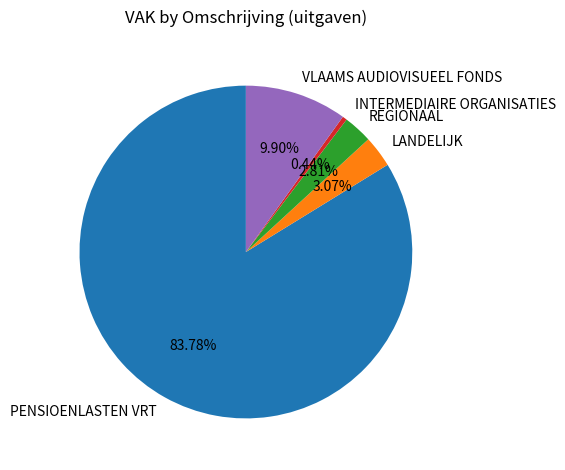

What is the smallest slice in the pie chart?

INTERMEDIAIRE ORGANISATIES